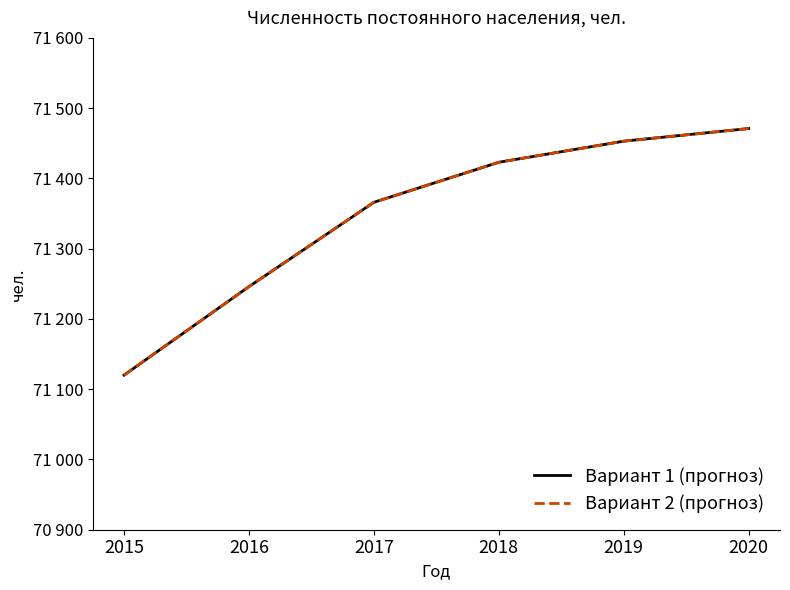

Does the chart have visible grid lines?

No